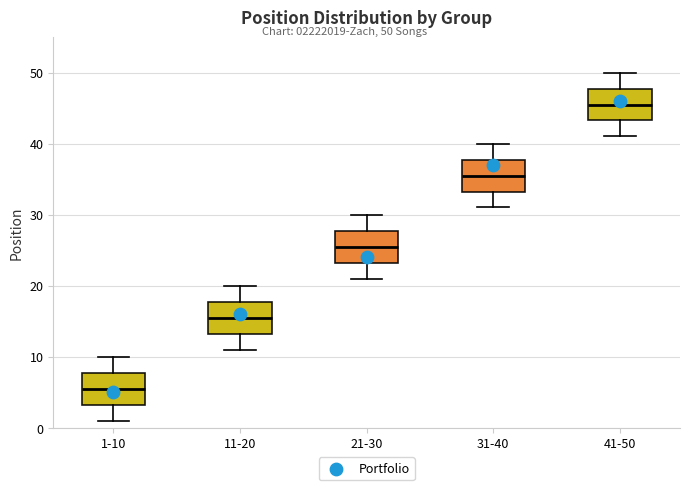

Where does the lower whisker of the box for 41-50 end on the y-axis? The values are not printed on the chart, so give them approximately, as read against the axis.

41